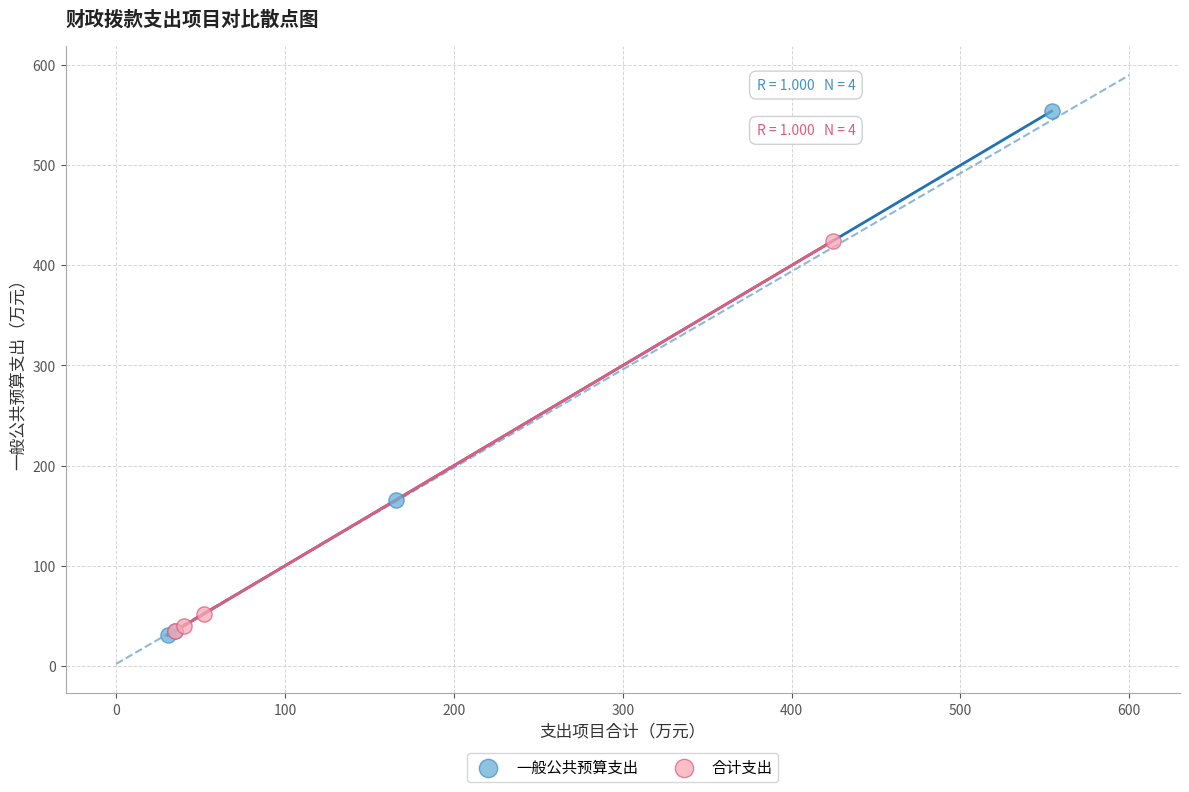

Which series has the largest Y range (max minus min)?

一般公共预算支出